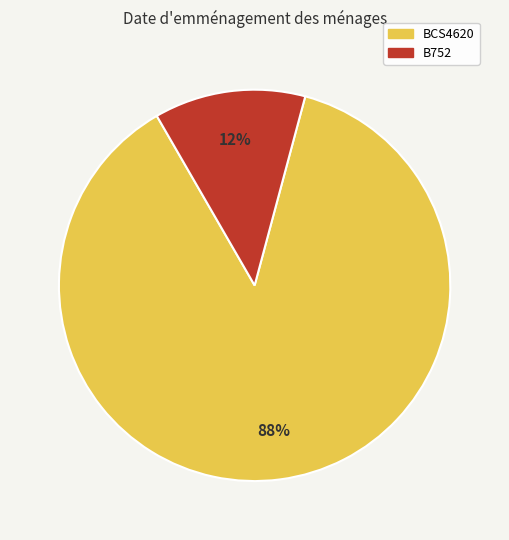

Combined, do BCS4620 and B752 account for over 50%?

Yes